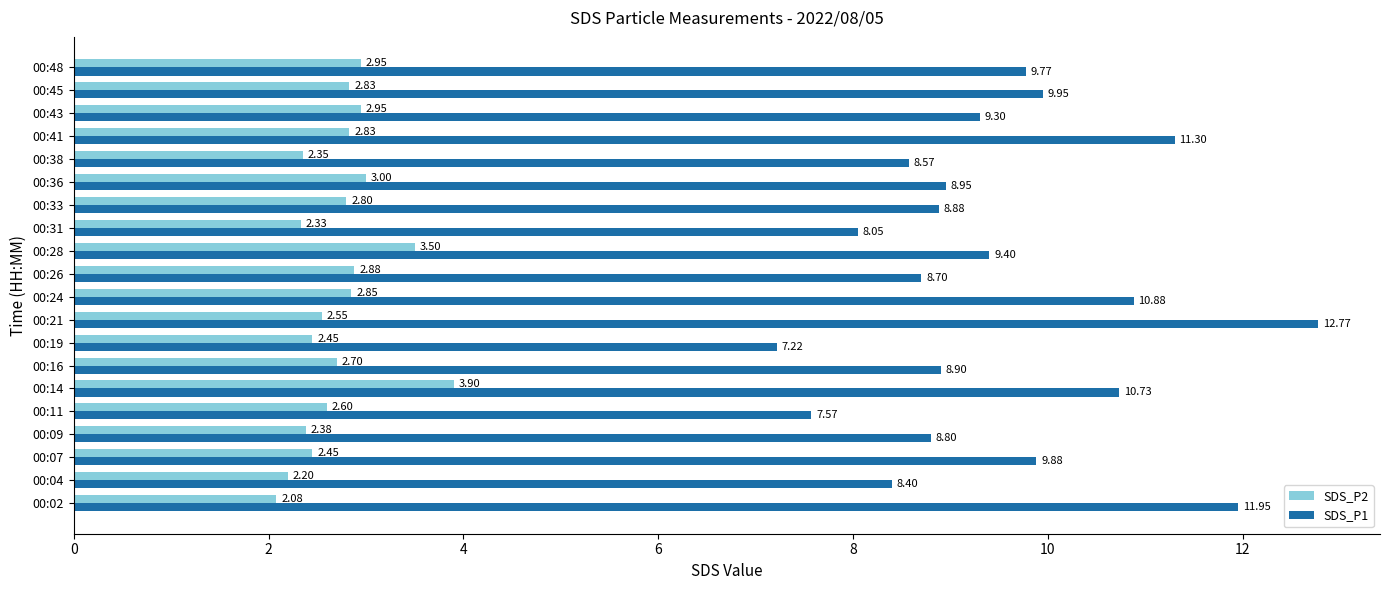

What is the sum of all SDS_P2 values?

54.6